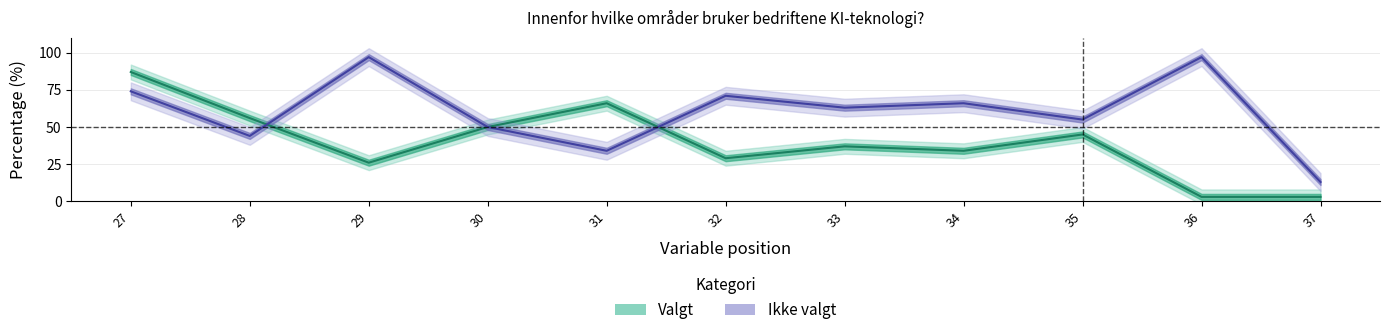

What are all the series names shown in the legend?

Valgt, Ikke valgt